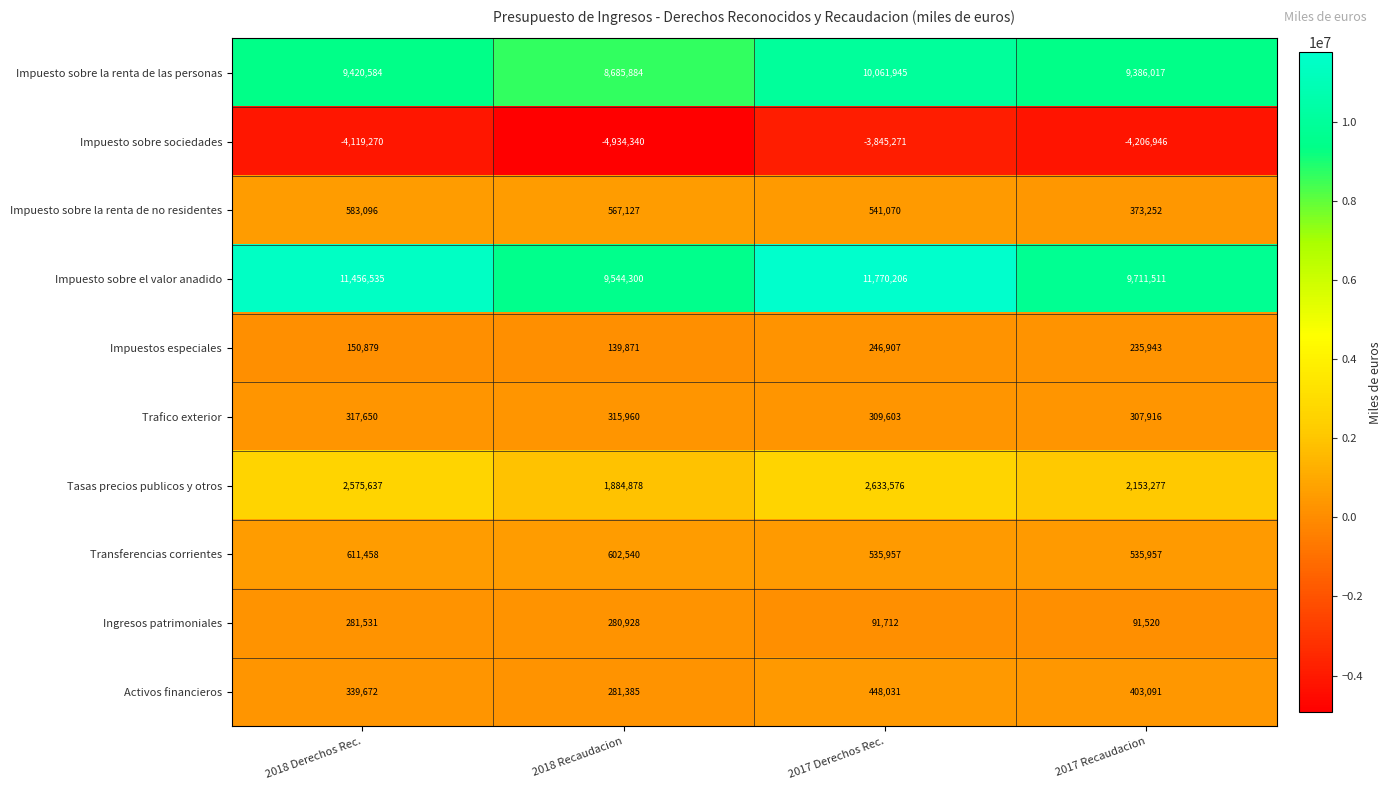

How many categories are shown in the chart?

4